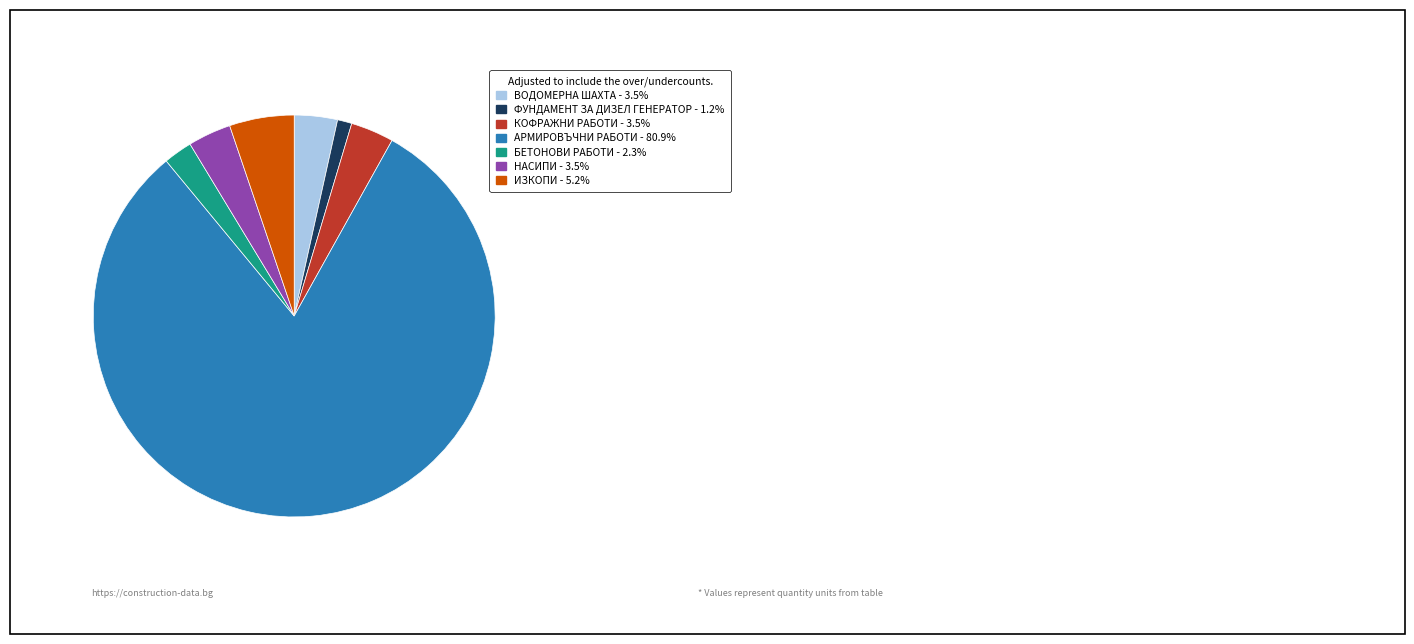

Combined, do ВОДОМЕРНА ШАХТА and НАСИПИ account for over 50%?

No